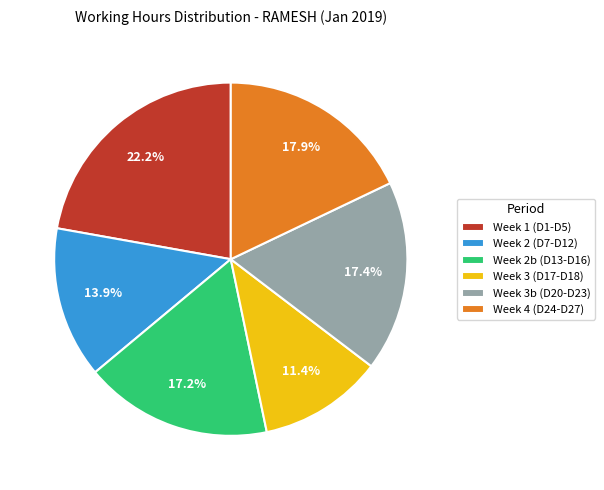

Which category has the smallest portion of the pie?

Week 3 (D17-D18)